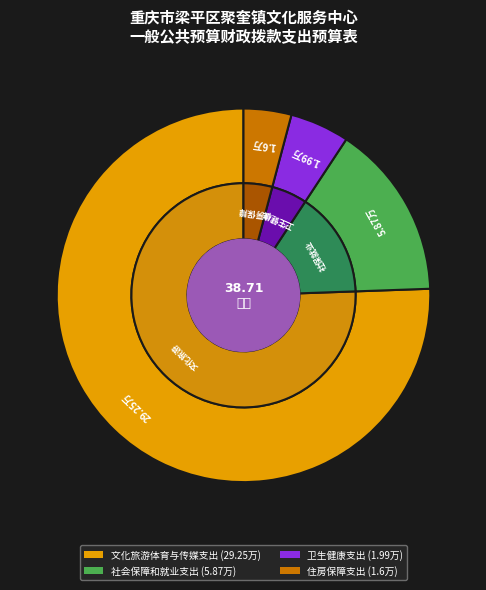

What is the smallest slice in the pie chart?

住房保障支出